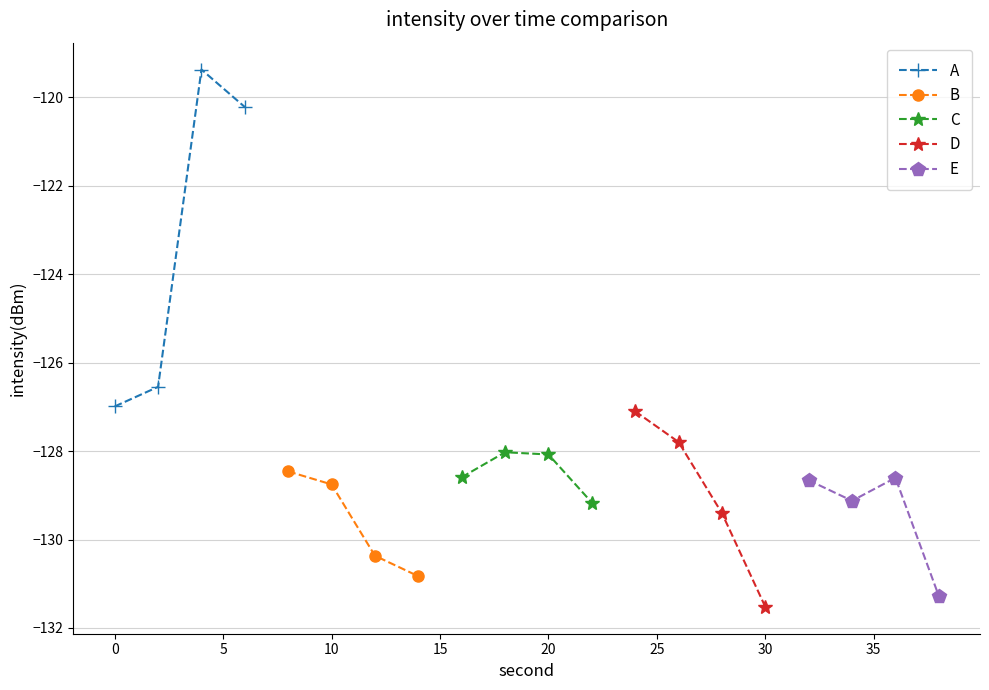

True or false: B has more than 2 points higher than both neighbors.

False